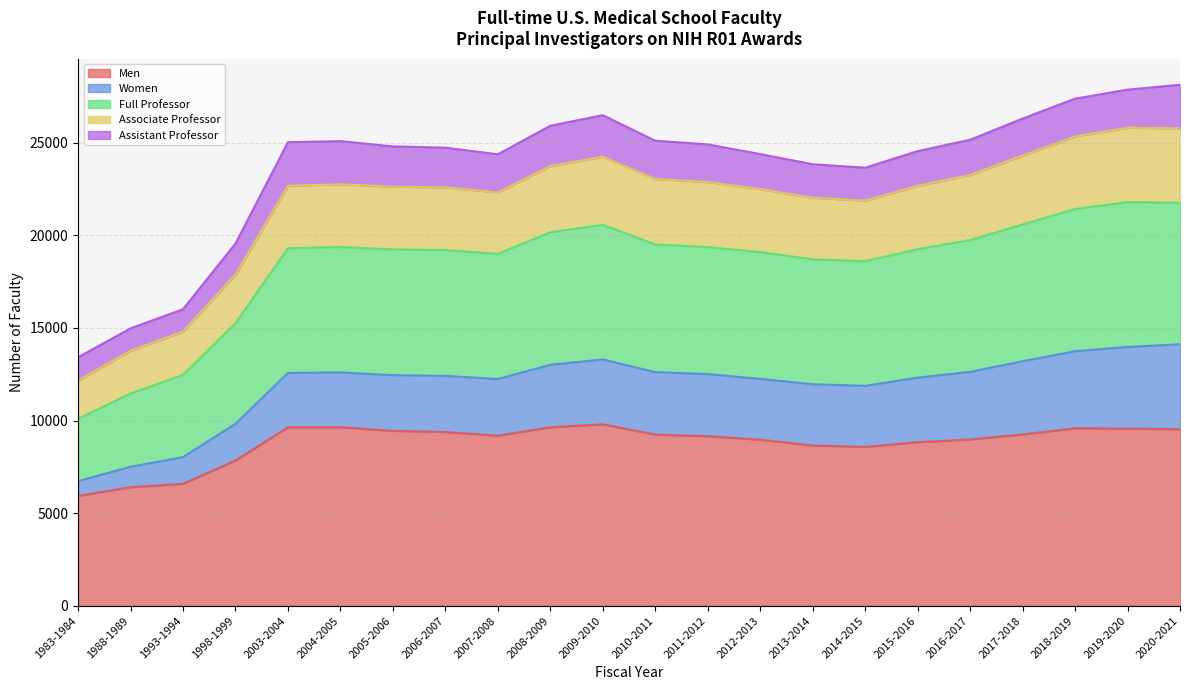

What is the highest value of the Men series?

9804